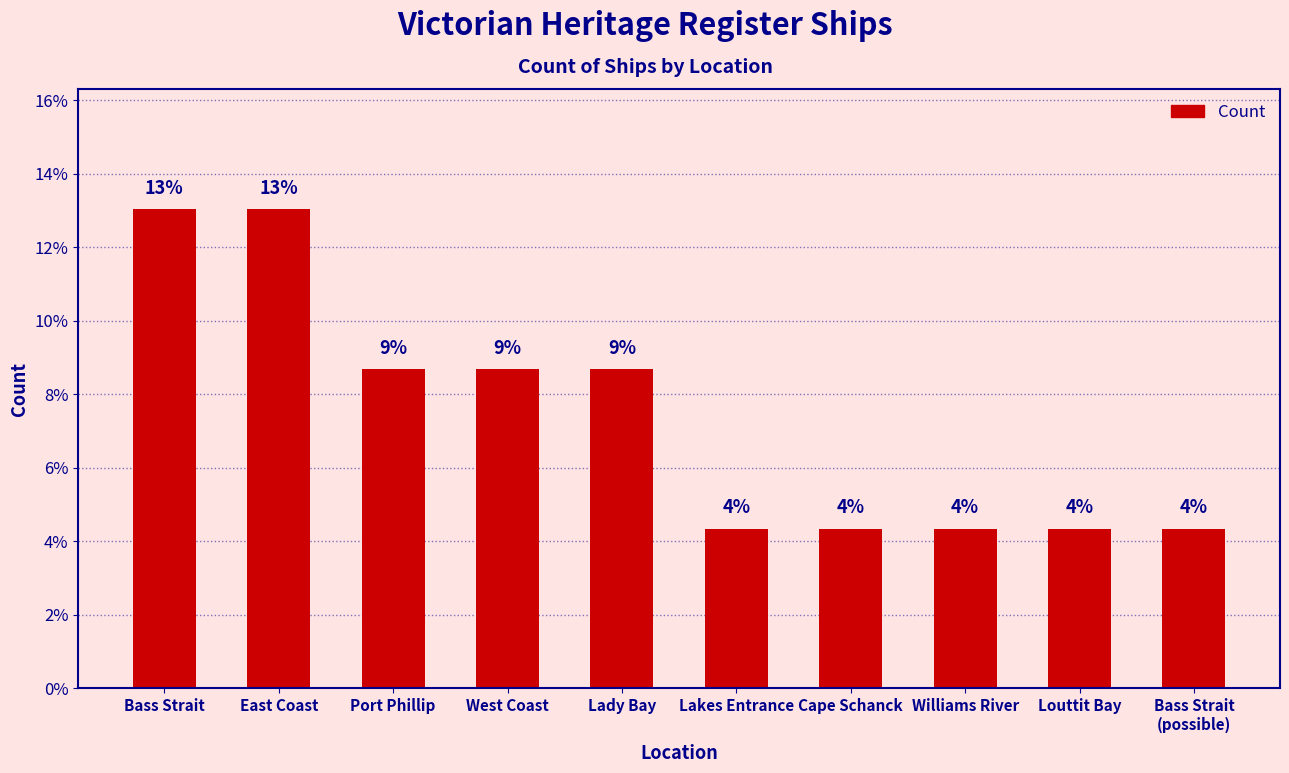

Rank the categories by value from lowest to highest.

Lakes Entrance, Cape Schanck, Williams River, Louttit Bay, Bass Strait
(possible), Port Phillip, West Coast, Lady Bay, Bass Strait, East Coast